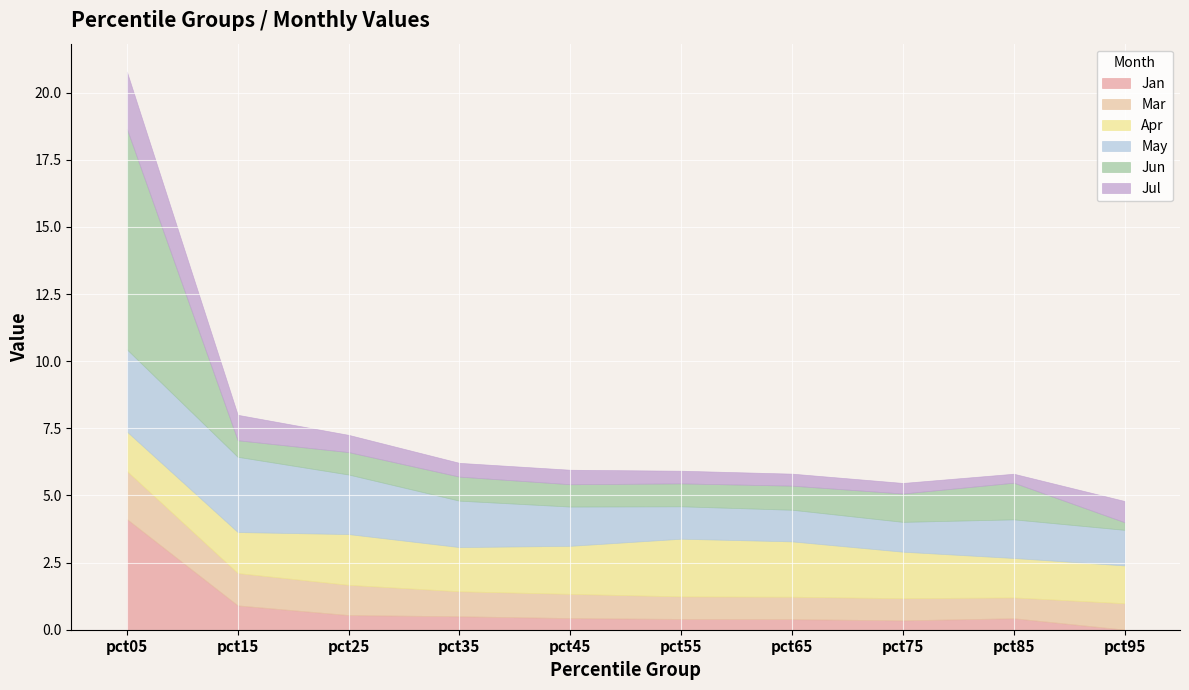

True or false: May and Jul cross at least once.

False